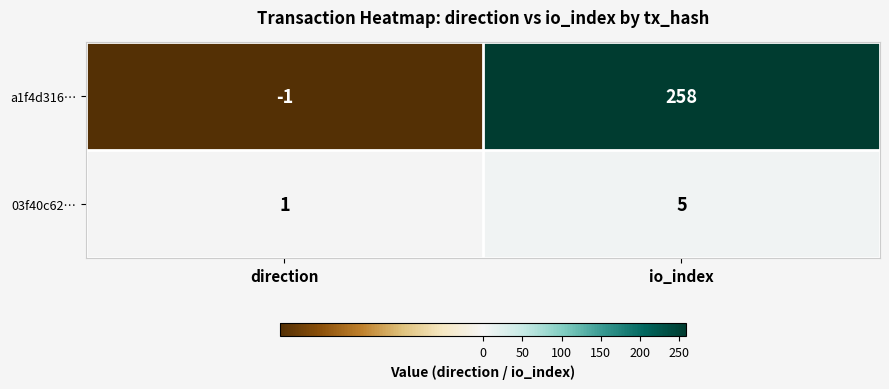

What is the average value of the 03f40c62… series?

3